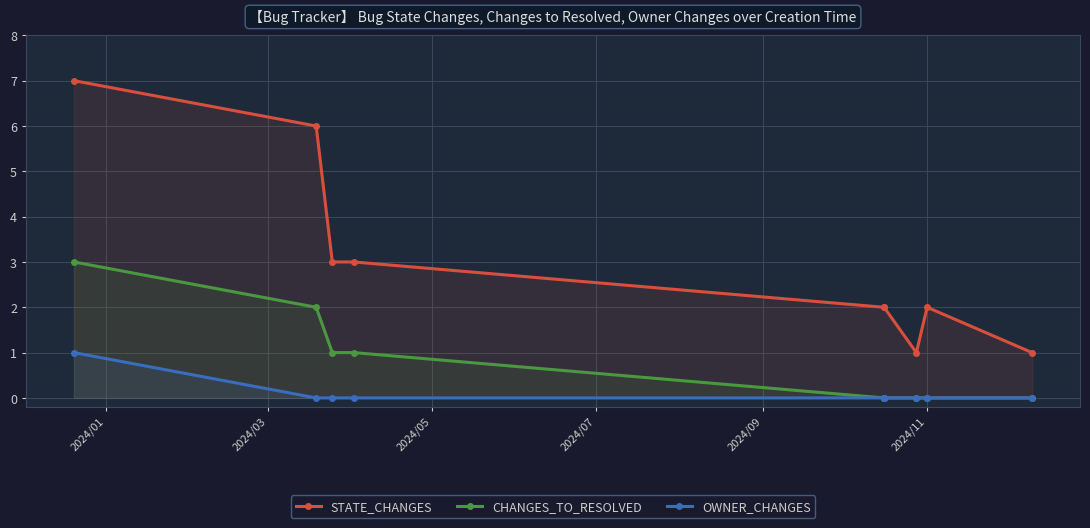

At which category is the sum across all series the highest?

2024/01